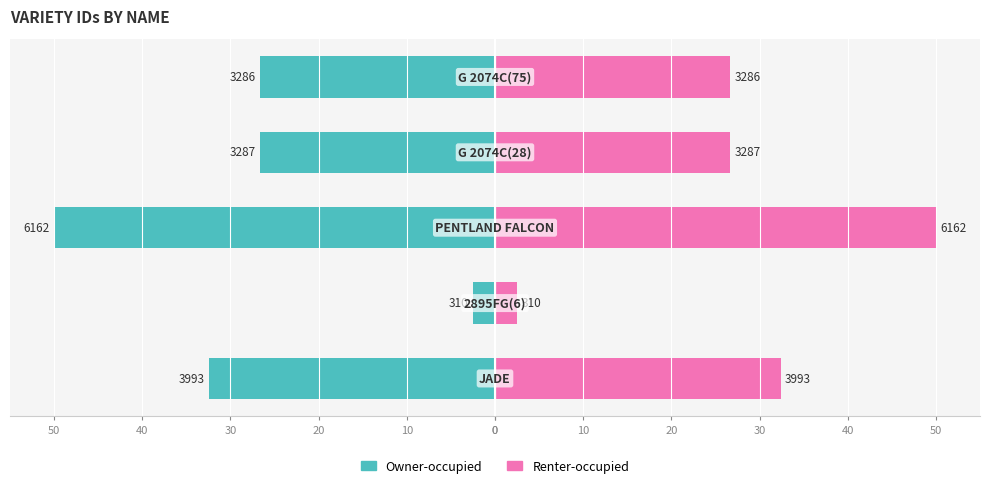

How many groups of bars are there?

5